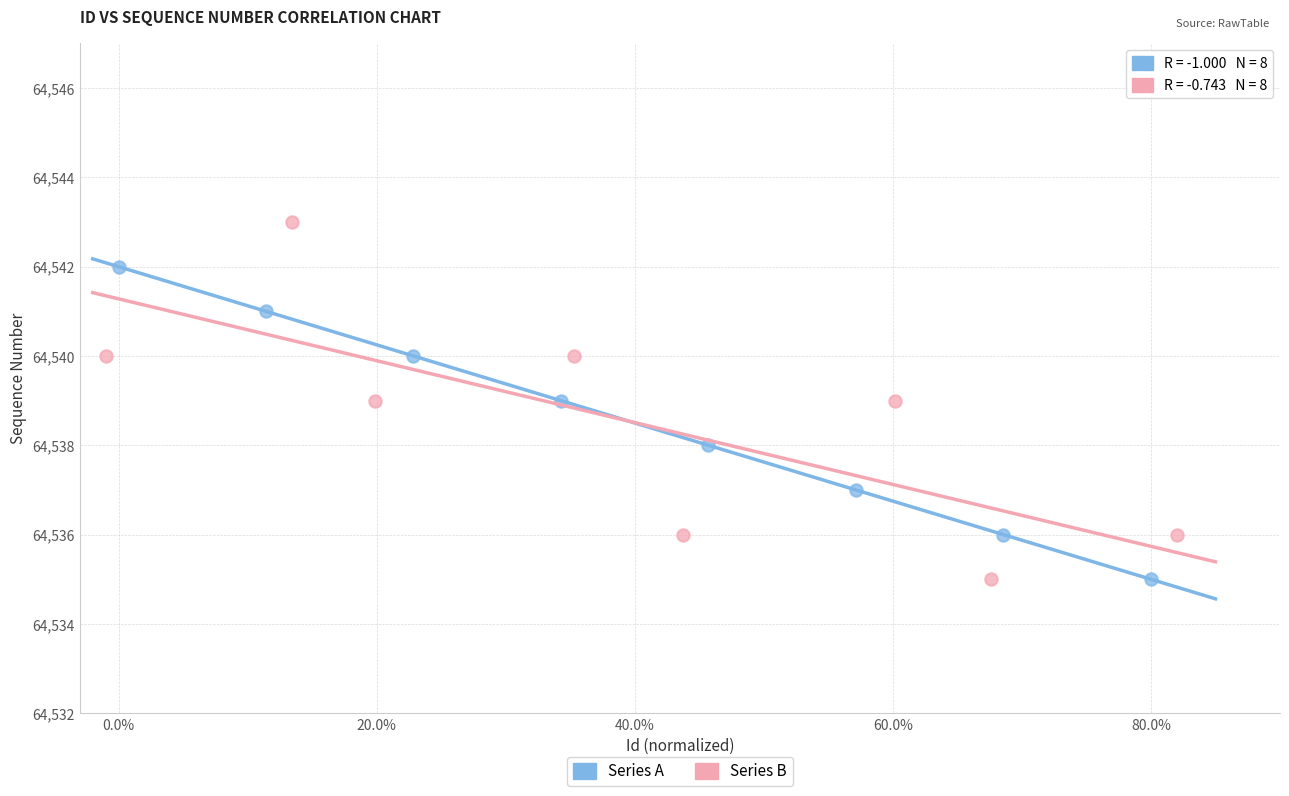

Which series reaches the maximum Y coordinate?

Series B